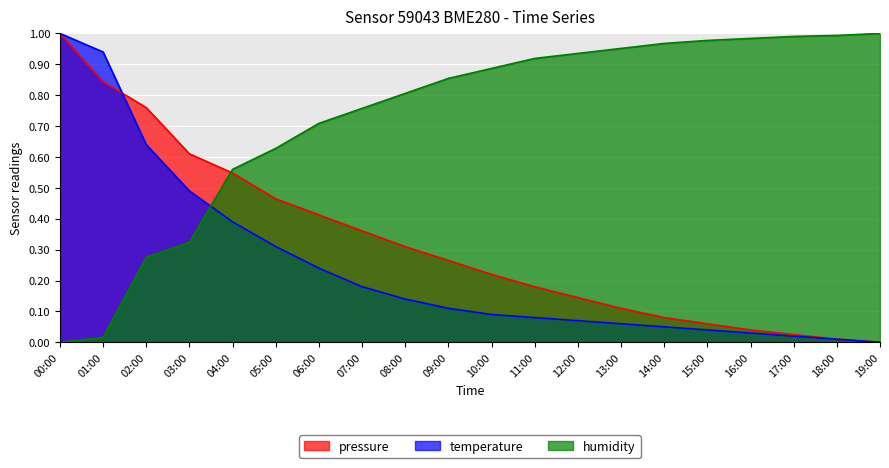

What position from the right is 05:00?

15